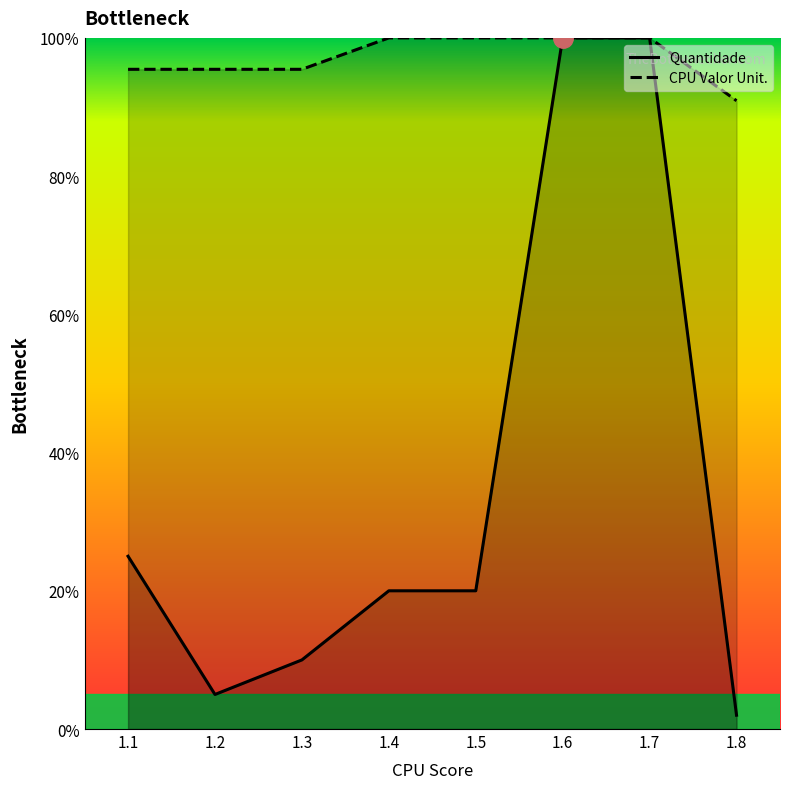

Which series has the largest range (max minus min)?

Quantidade